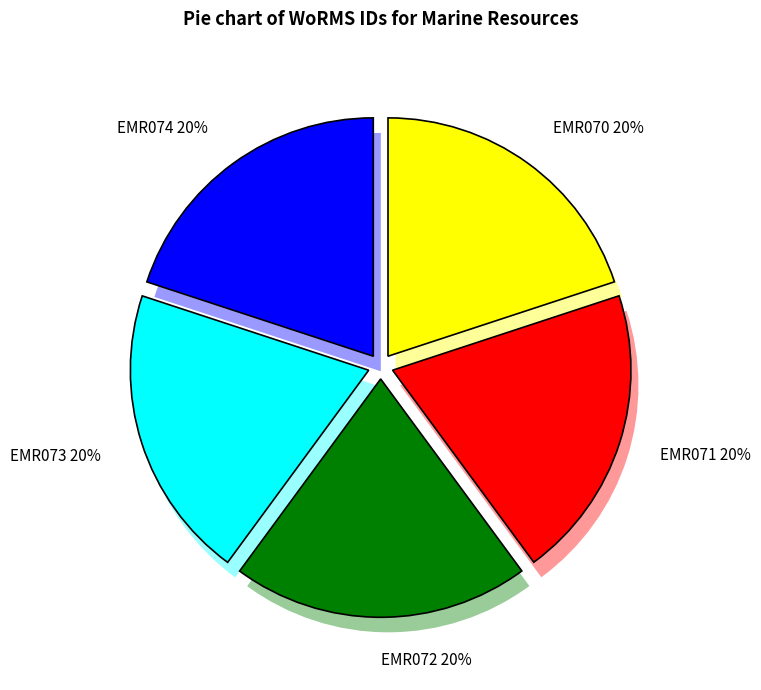

What portion of the pie excludes EMR071?

80.0%